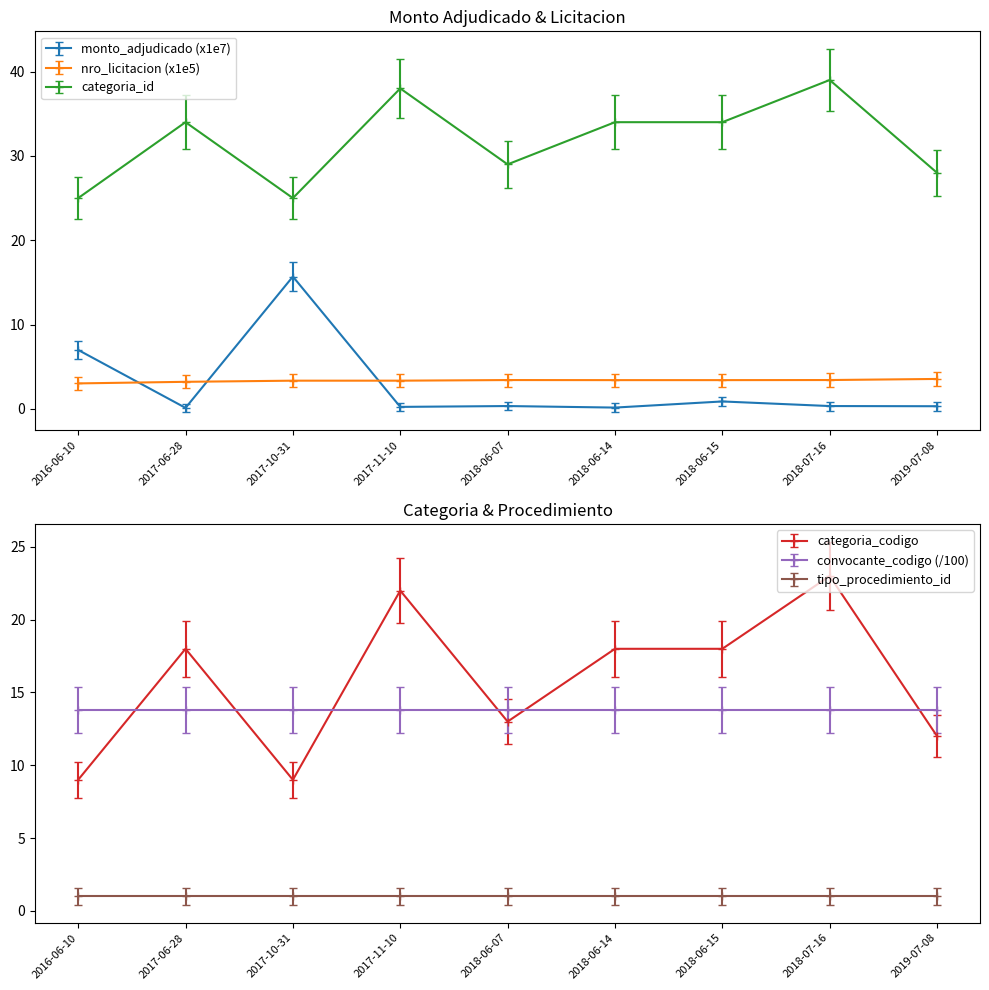

What is the difference between the highest and lowest values at 2016-06-10?

24.5